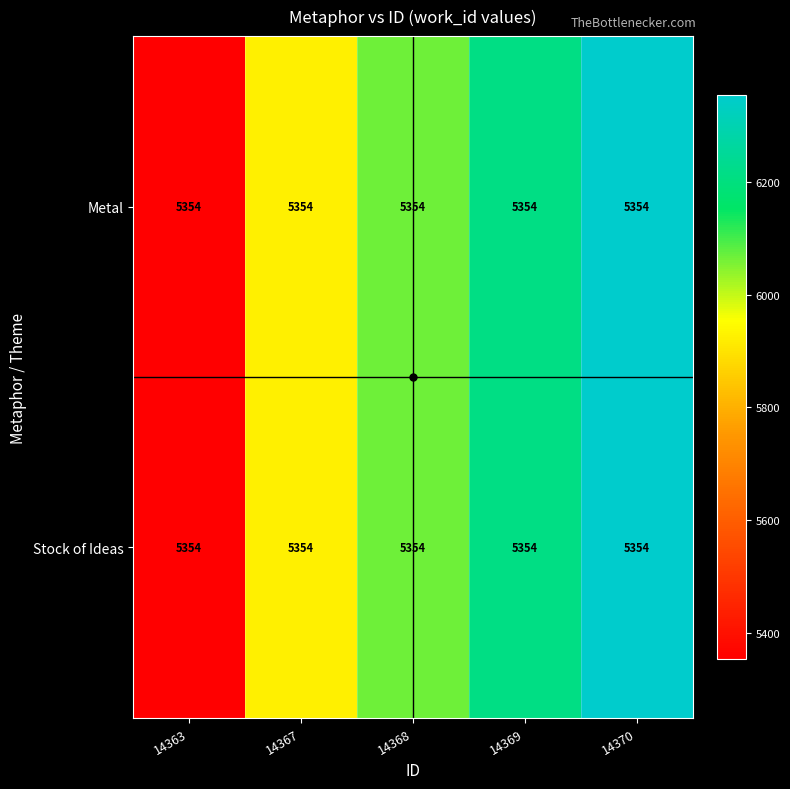

True or false: Metal has a value of 2815.4 at 14370.

False